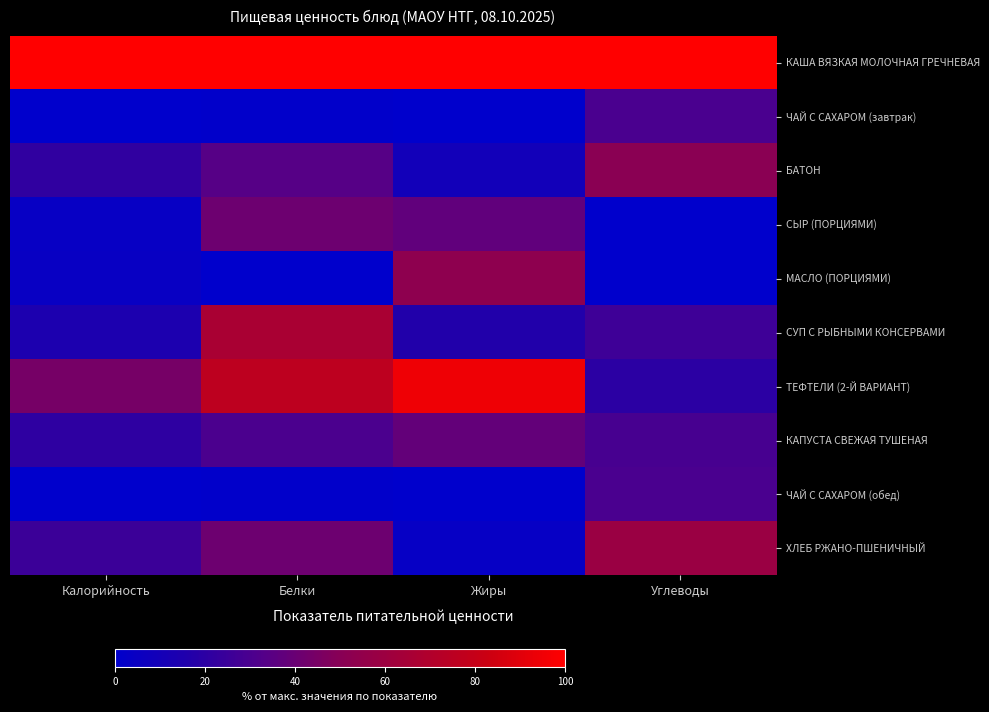

What is the total value across all series at Жиры?

352.3